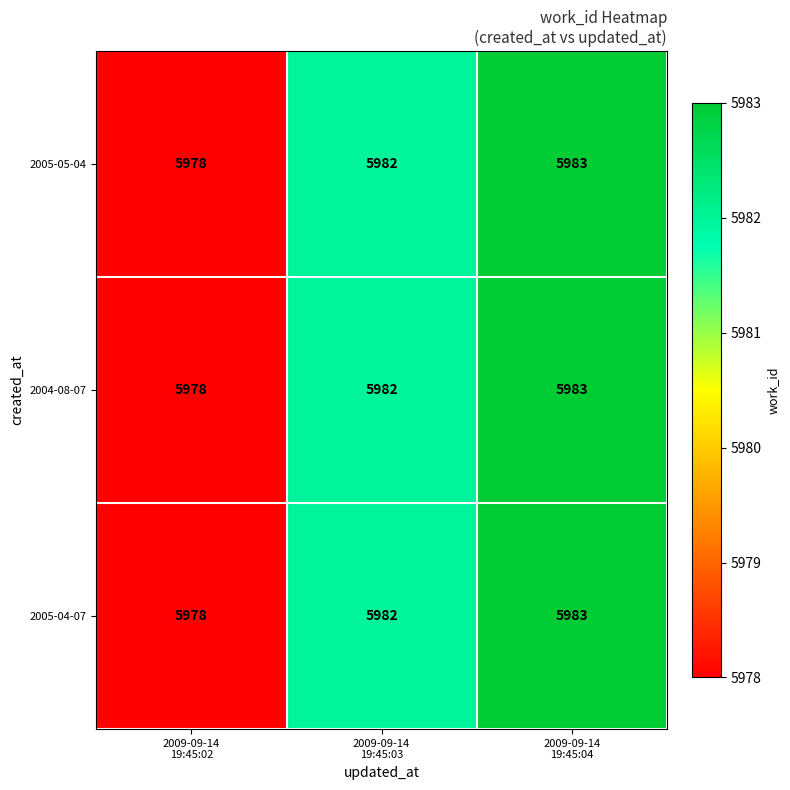

How many 2005-04-07 values are between 5978 and 5983?

3